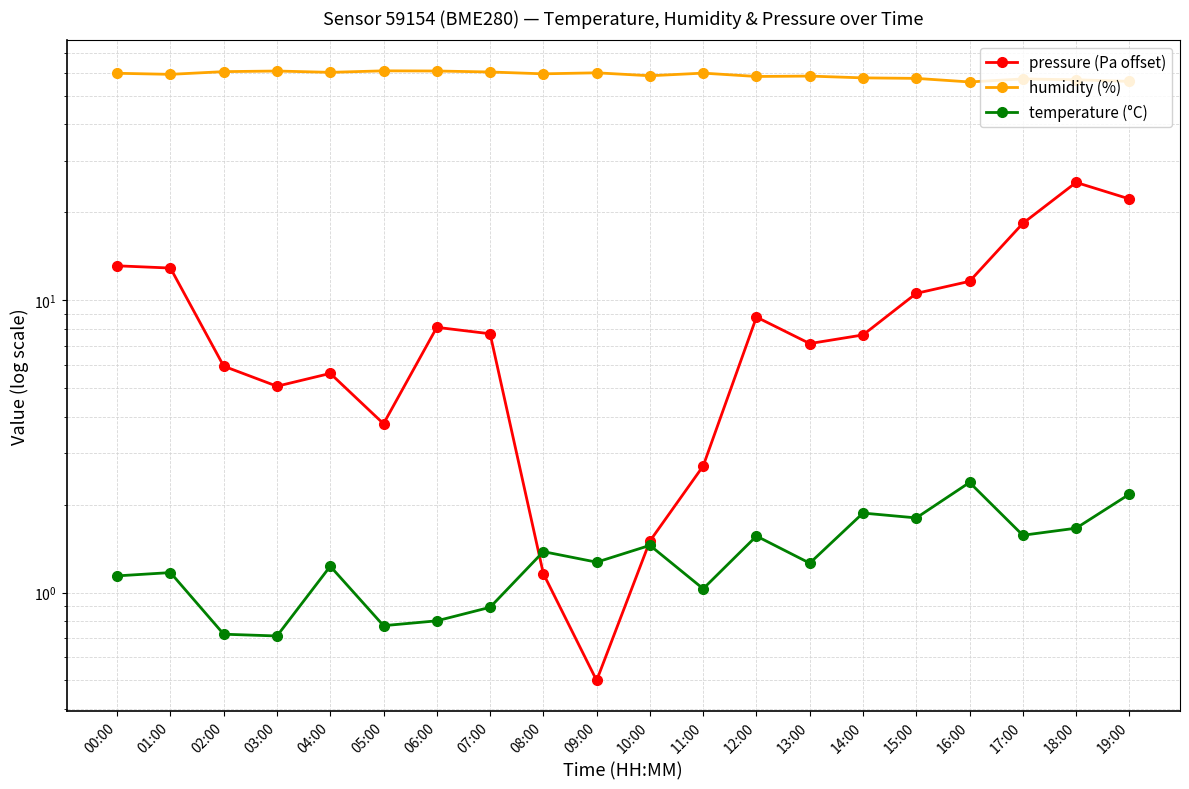

Which has a higher value, 07:00 or 17:00?

17:00